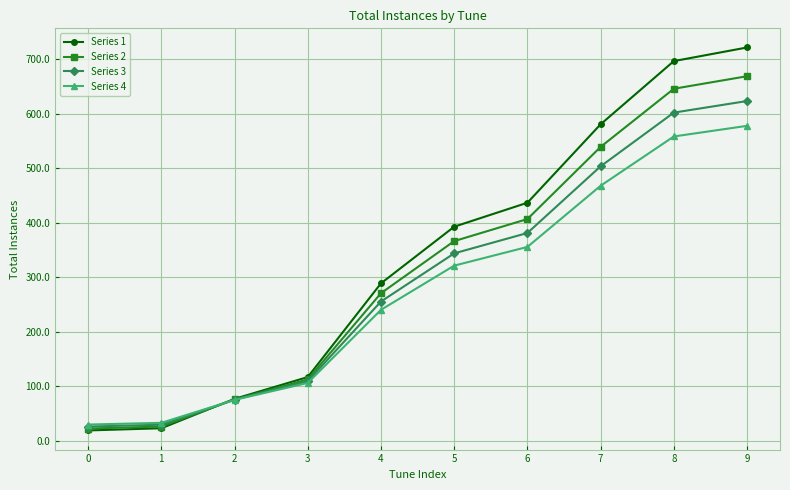

At which label is Series 3 closest to 324?

5